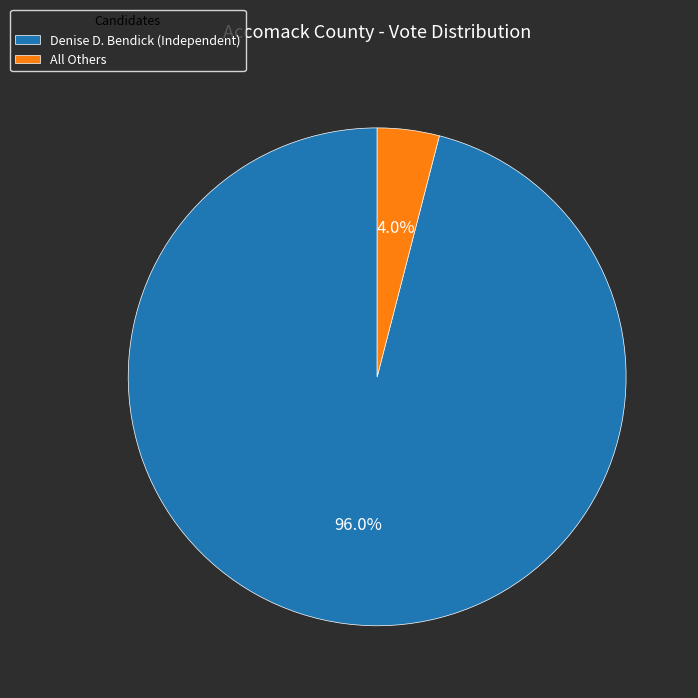

Is it true that Denise D. Bendick (Independent) is 86% of the pie?

False